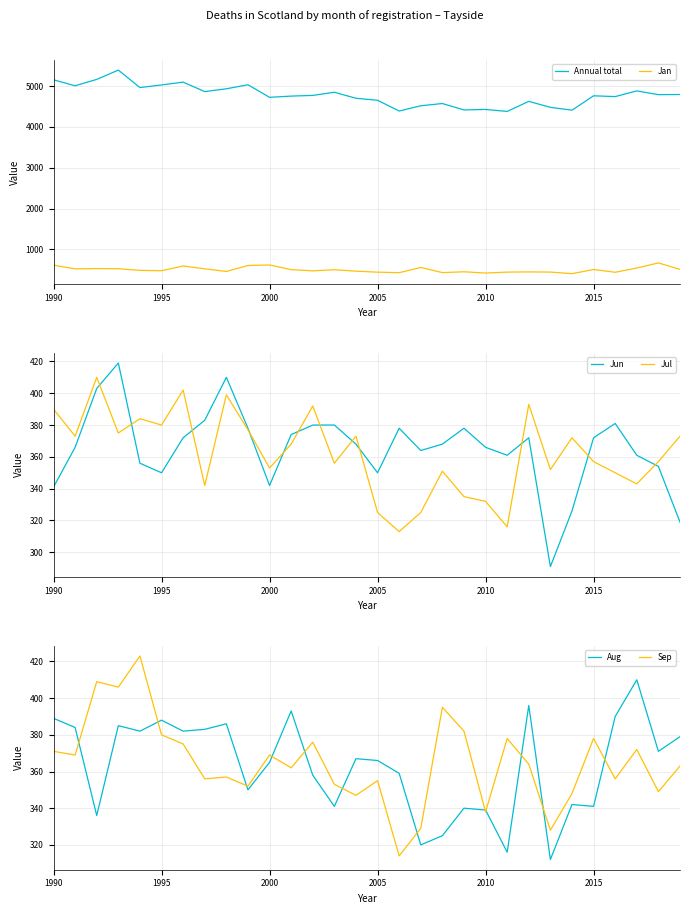

What is the sum of all Aug values?

10895